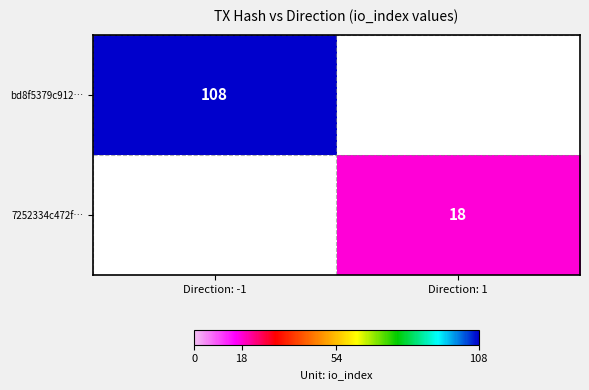

True or false: bd8f5379c912… has a value of 143 at Direction: -1.

False